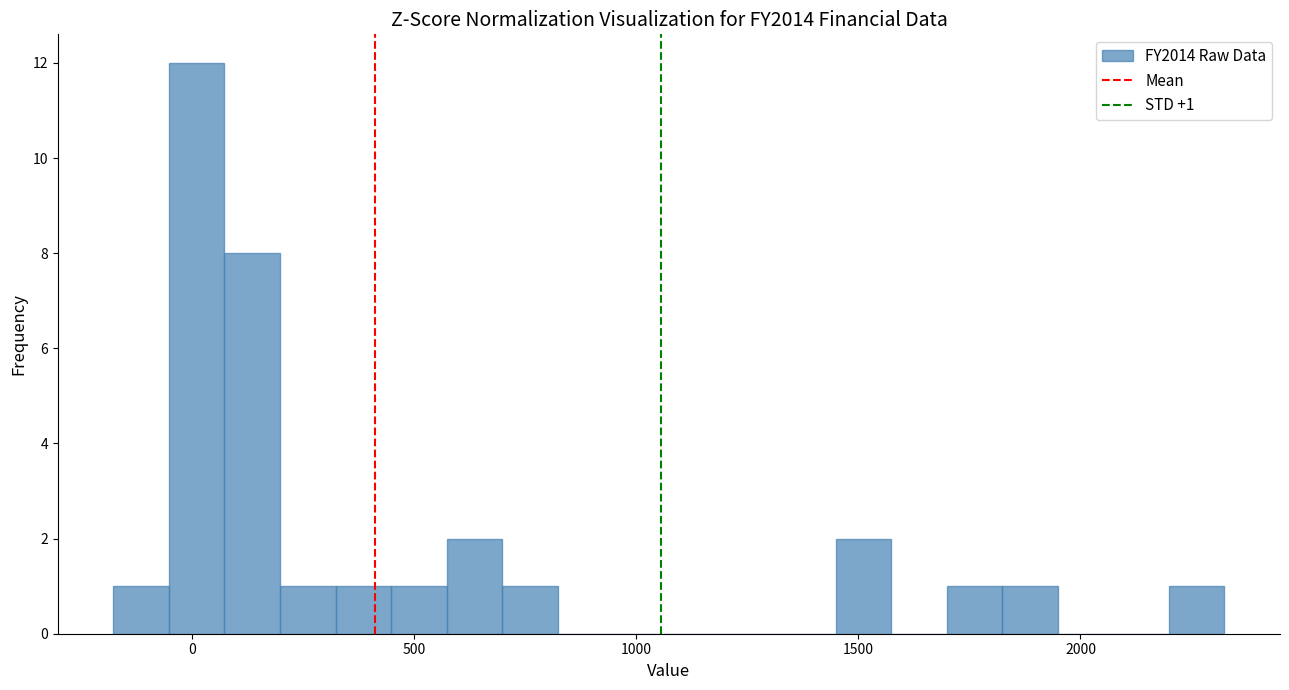

Around what value on the x-axis is the tallest bar? Give the approximate position of its centre, as read against the axis.

0